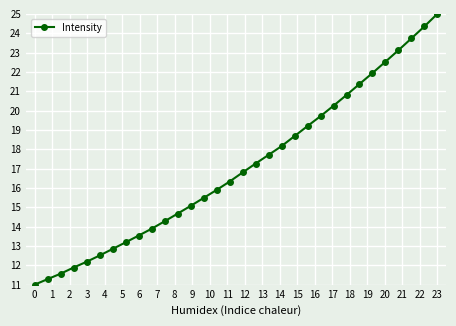

True or false: the data has more than 0 interior local peaks.

False